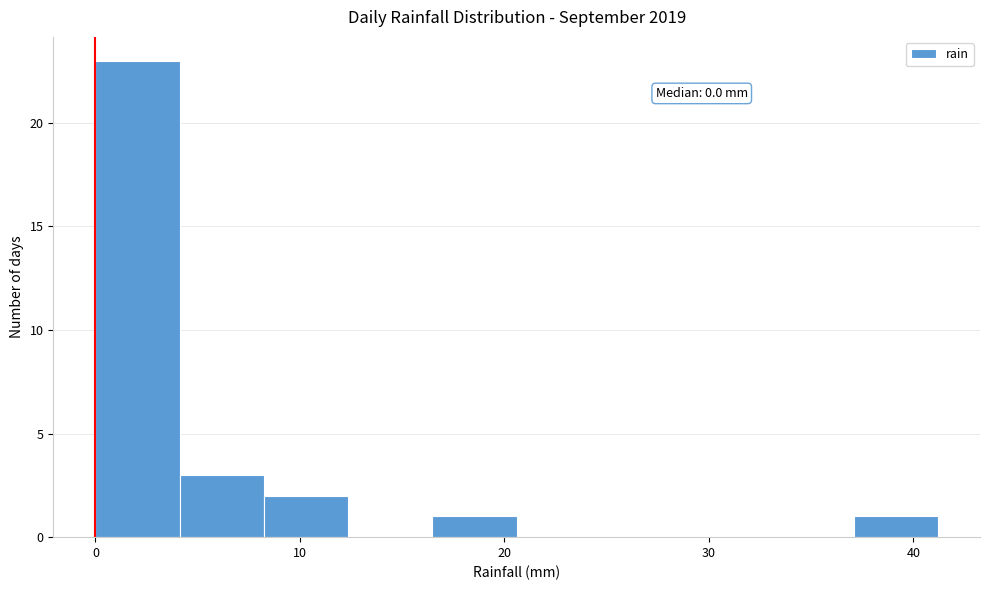

Over which range of the x-axis is the bar tallest?

0 to 4